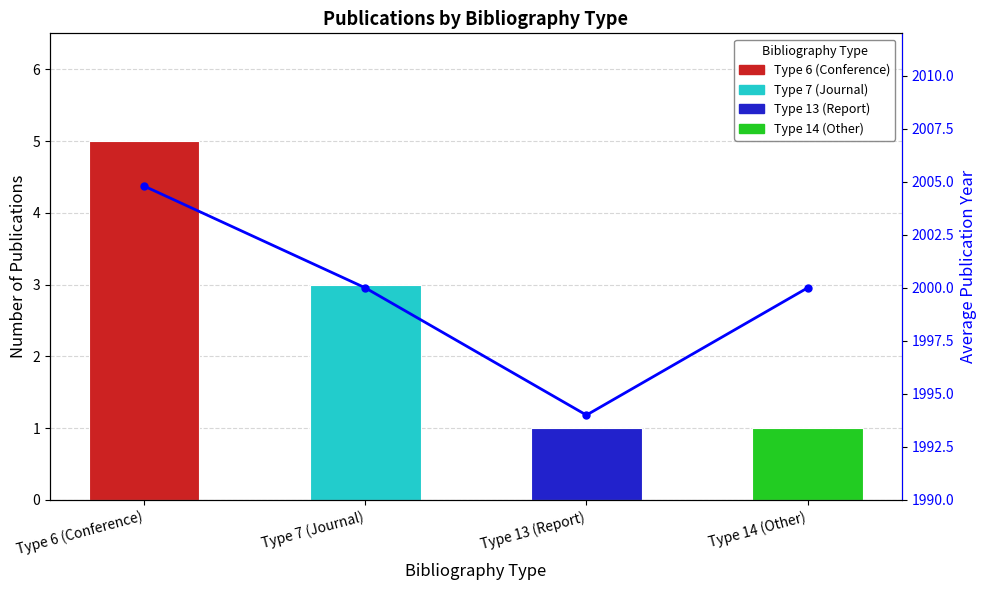

Count the number of values greater than 2000.

1